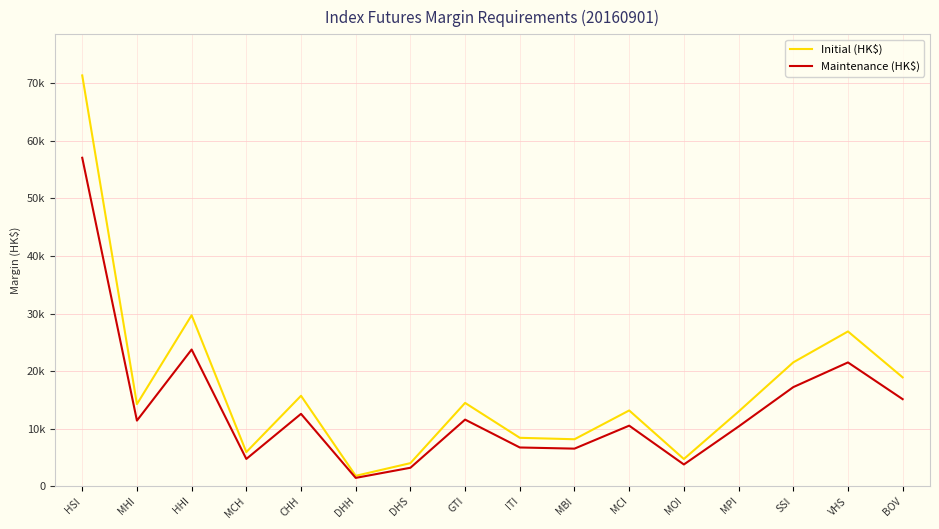

Does the chart have visible grid lines?

Yes